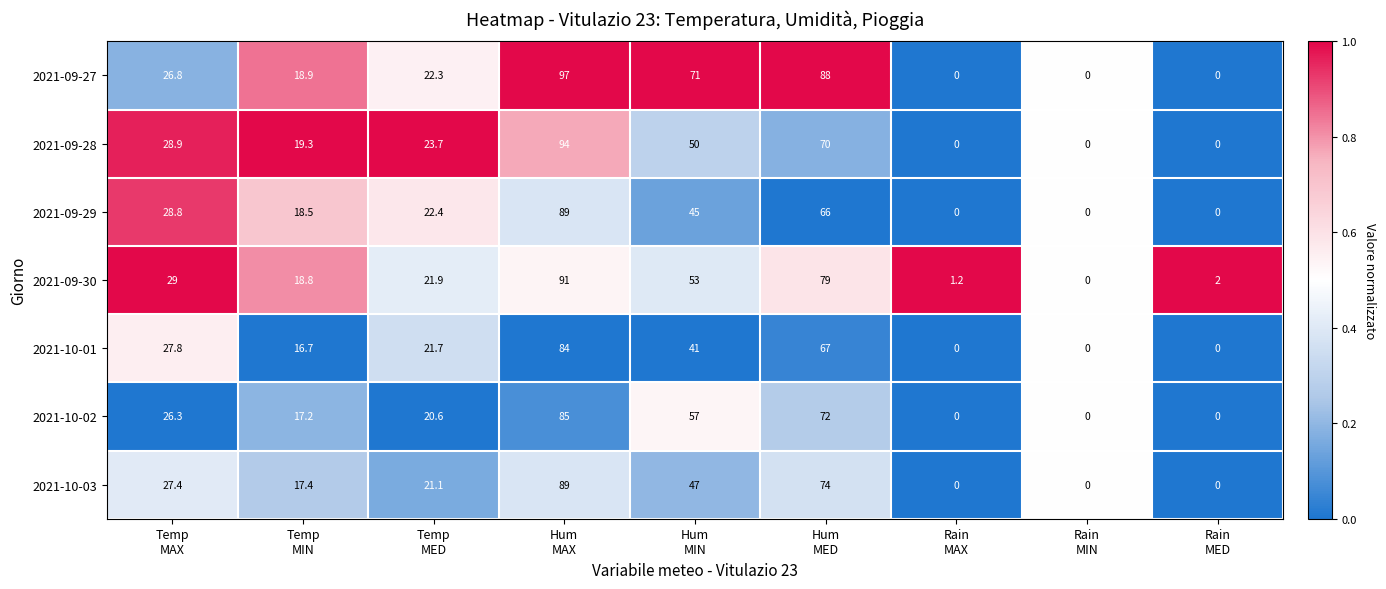

Count the 2021-10-02 values in the range 0 to 57.

7